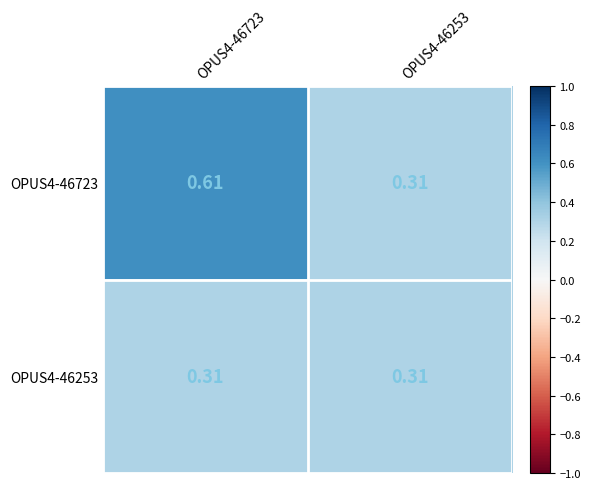

Which series has the widest spread of values?

OPUS4-46723